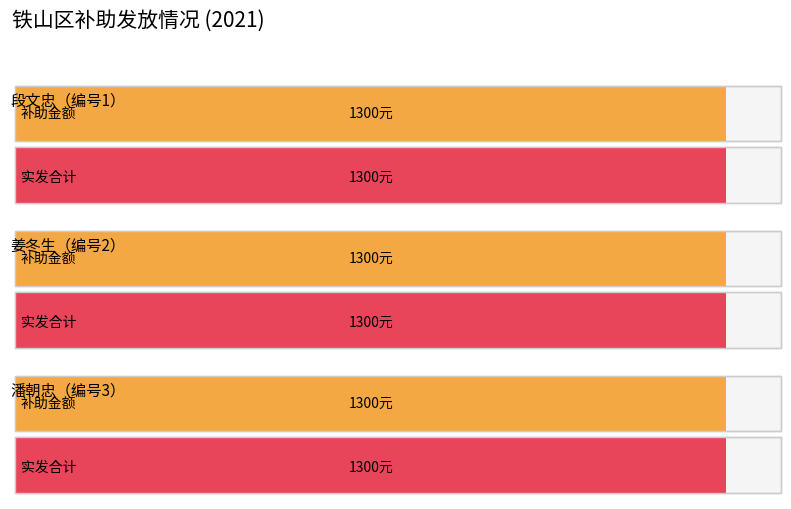

True or false: 实发合计 has a value of 2105 at 1.

False